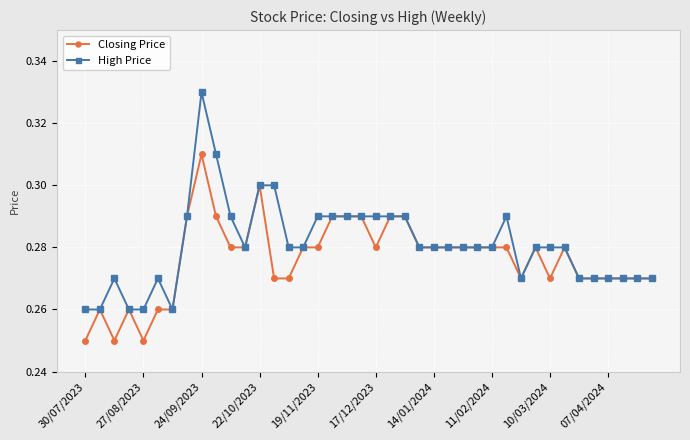

At how many categories does at least one series exceed 0?

40